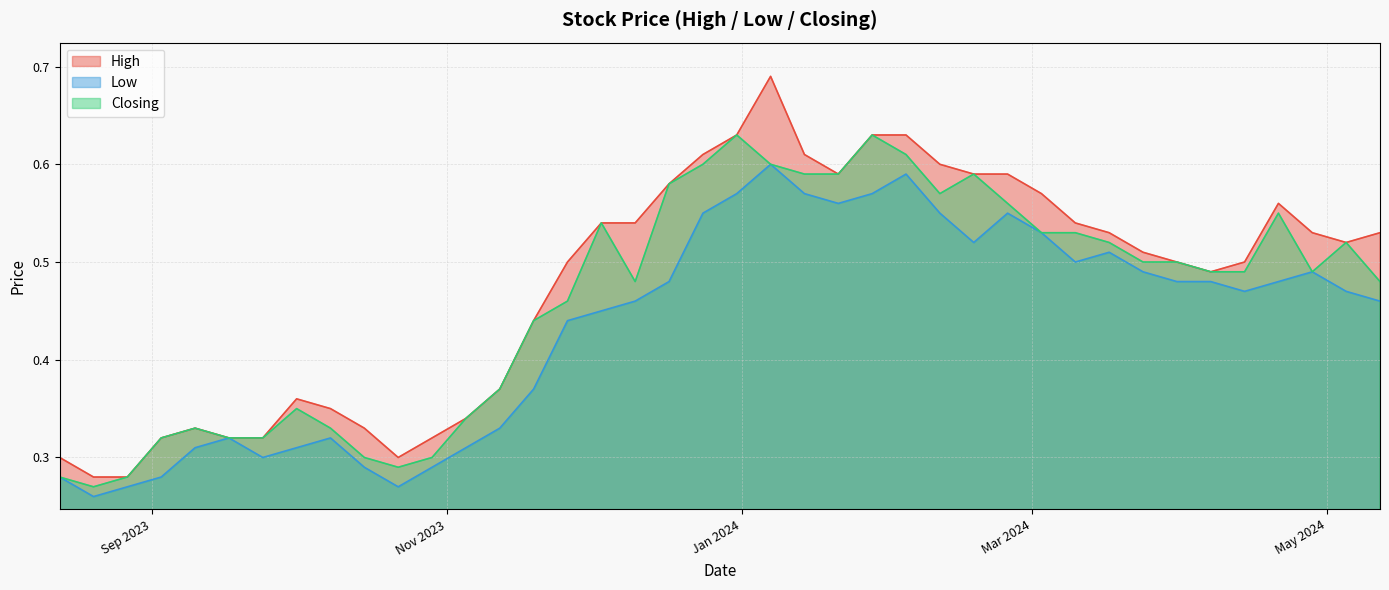

Which category has the lowest value across all series?

20/08/2023